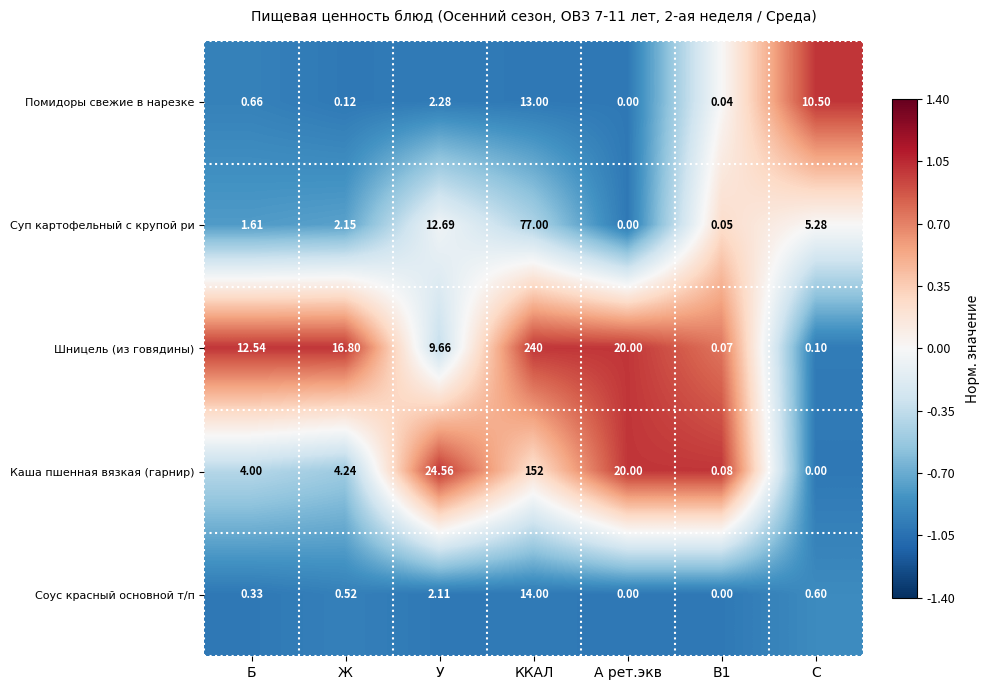

Which series has the largest total across all categories?

Шницель (из говядины)